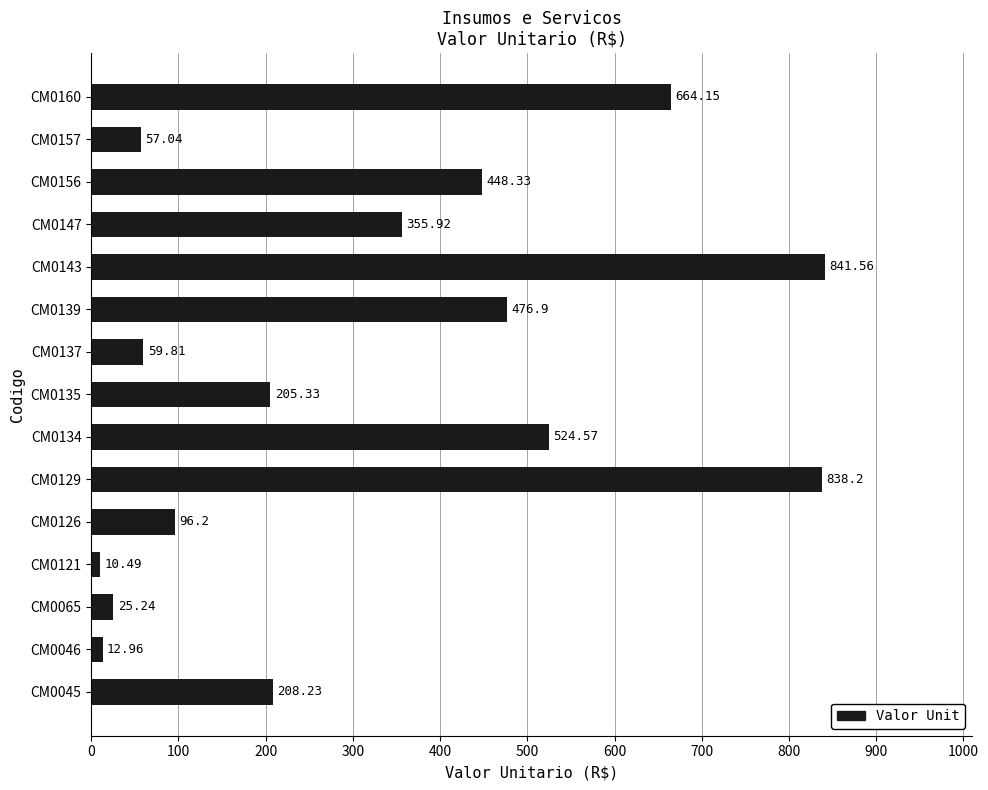

How many categories are shown in the chart?

15